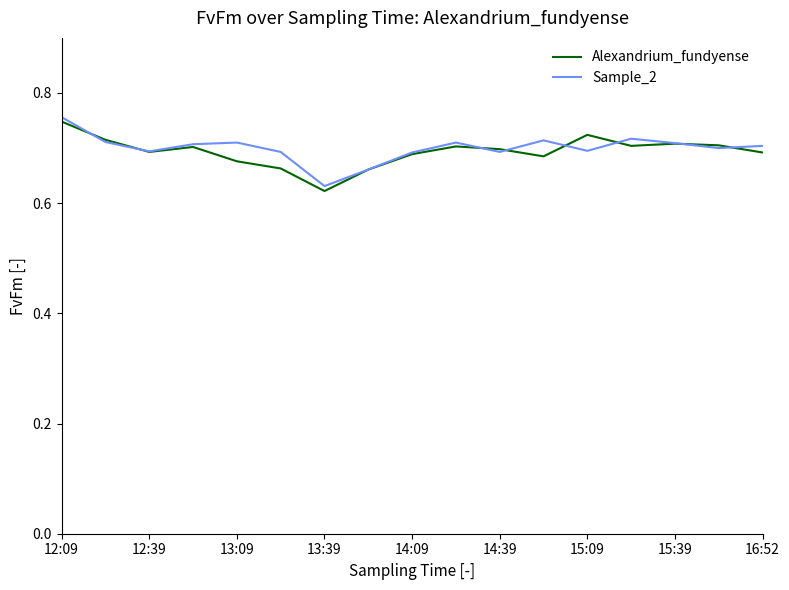

Is this an area chart (filled region under the line)?

No